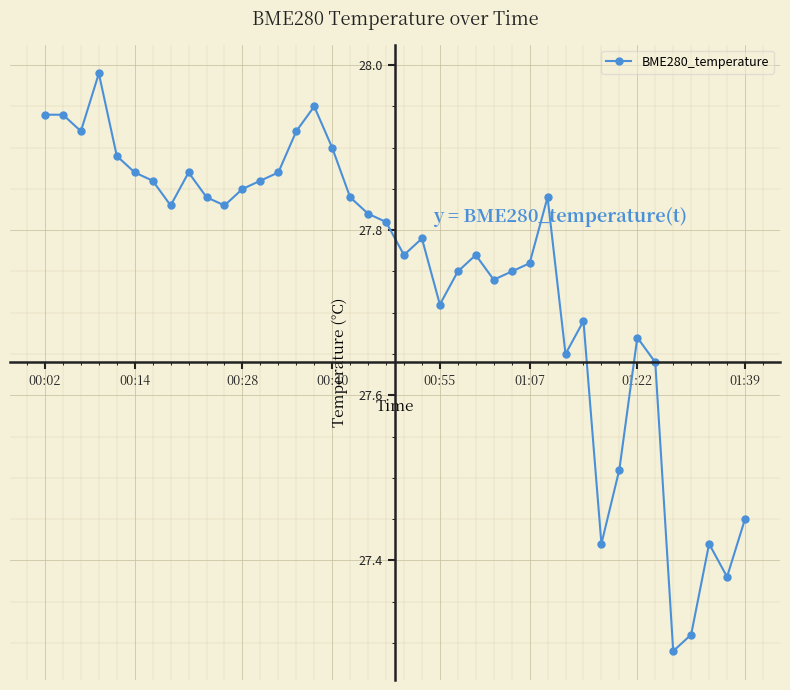

True or false: there are more than 2 points higher than both neighbors.

True